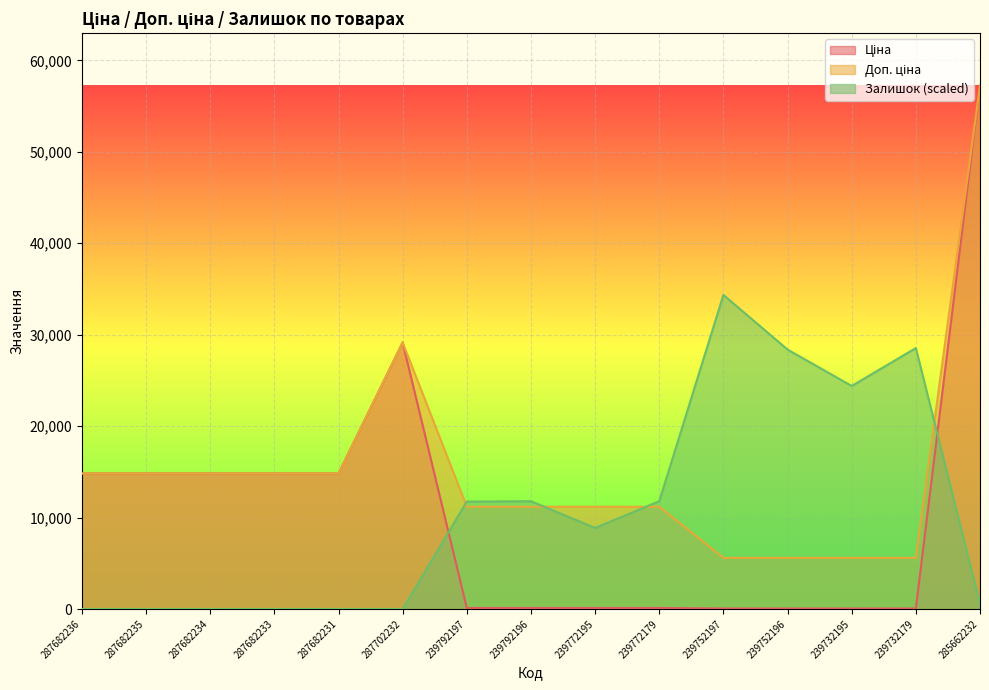

Between 287682236 and 239772195, which series saw the biggest shift?

Ціна